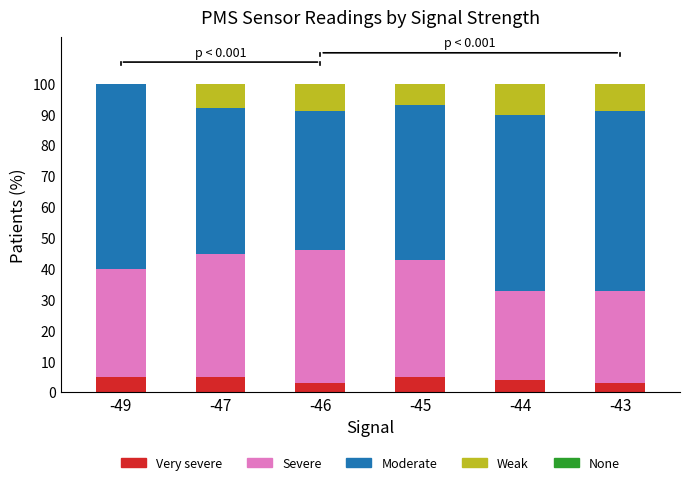

What is the sum of all Very severe values?

25